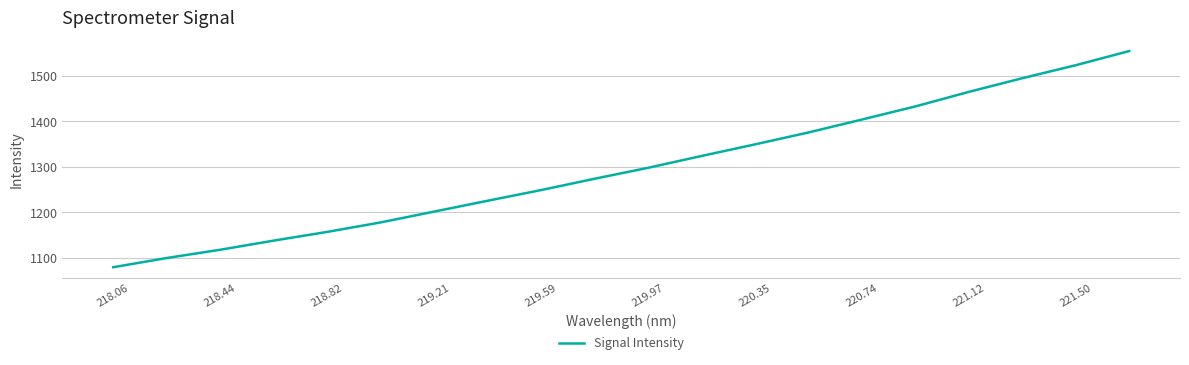

What is the greatest value displayed?

1554.6